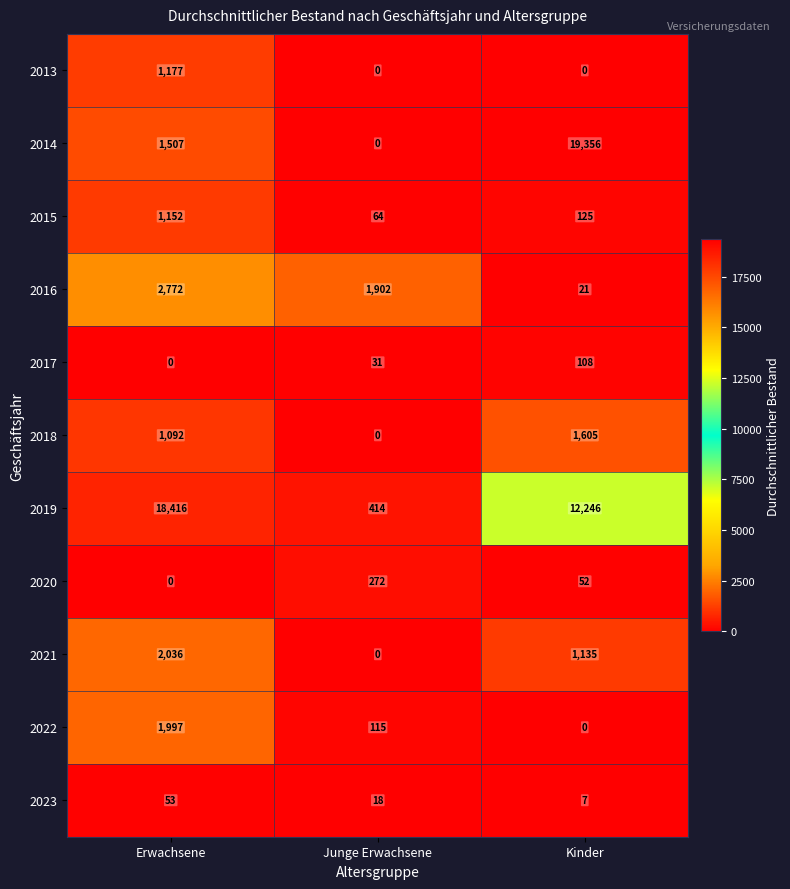

What is the highest value of the 2014 series?

19356